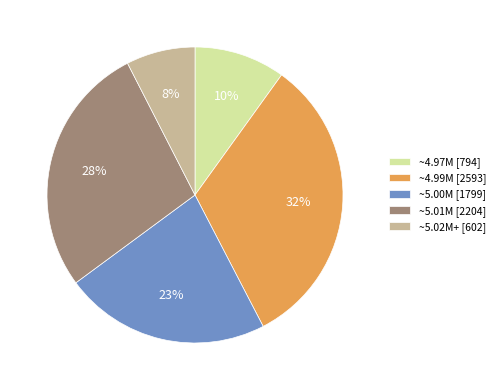

Which has a higher value, ~4.97M [794] or ~5.00M [1799]?

~5.00M [1799]